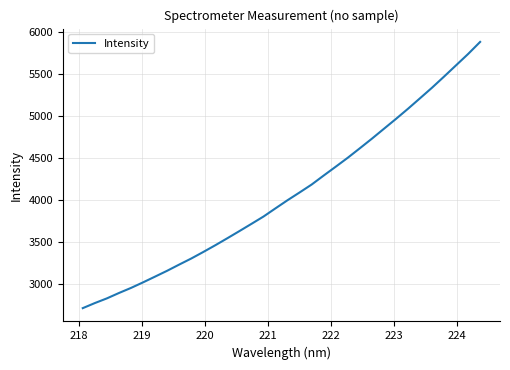

How many lines are shown in the chart?

1